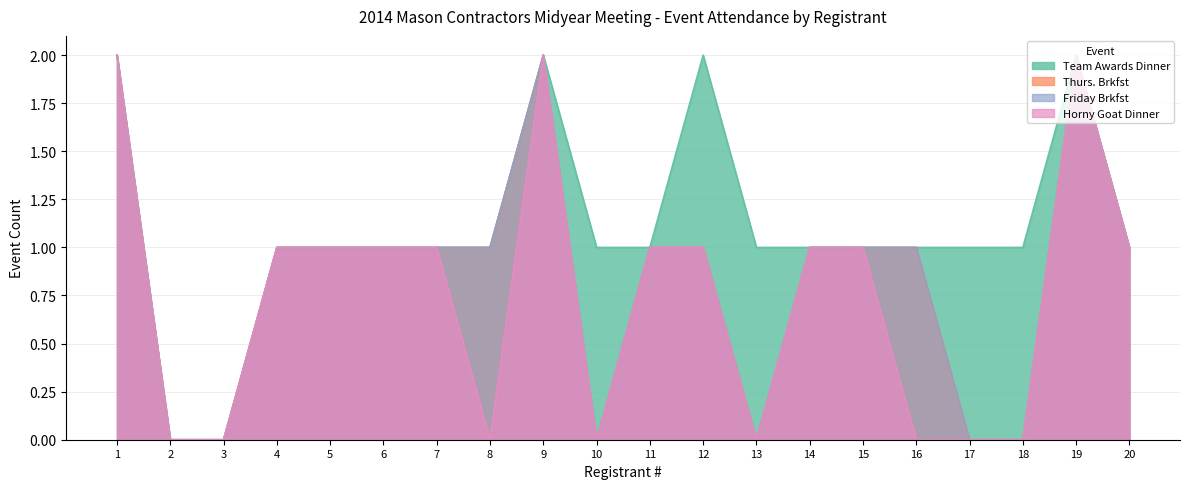

True or false: Thurs. Brkfst and Friday Brkfst cross at least once.

False